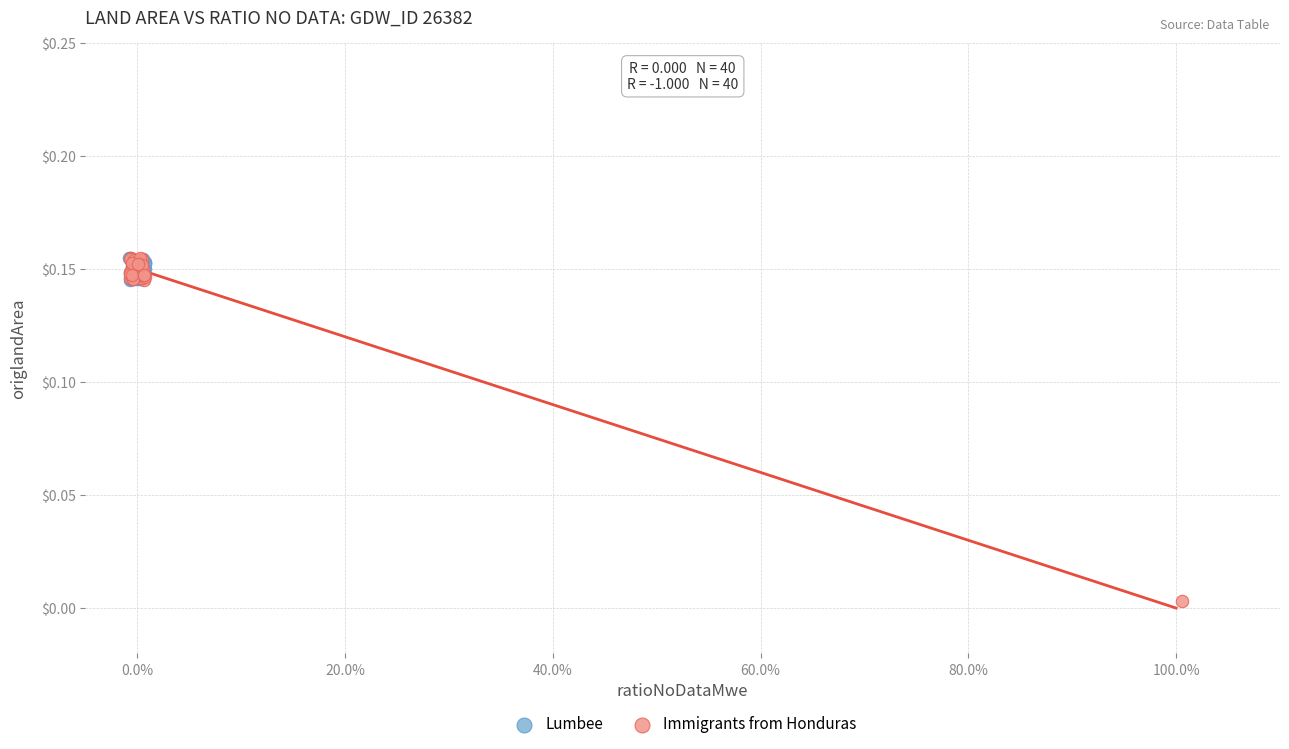

Which series contains the lowest Y value?

Immigrants from Honduras